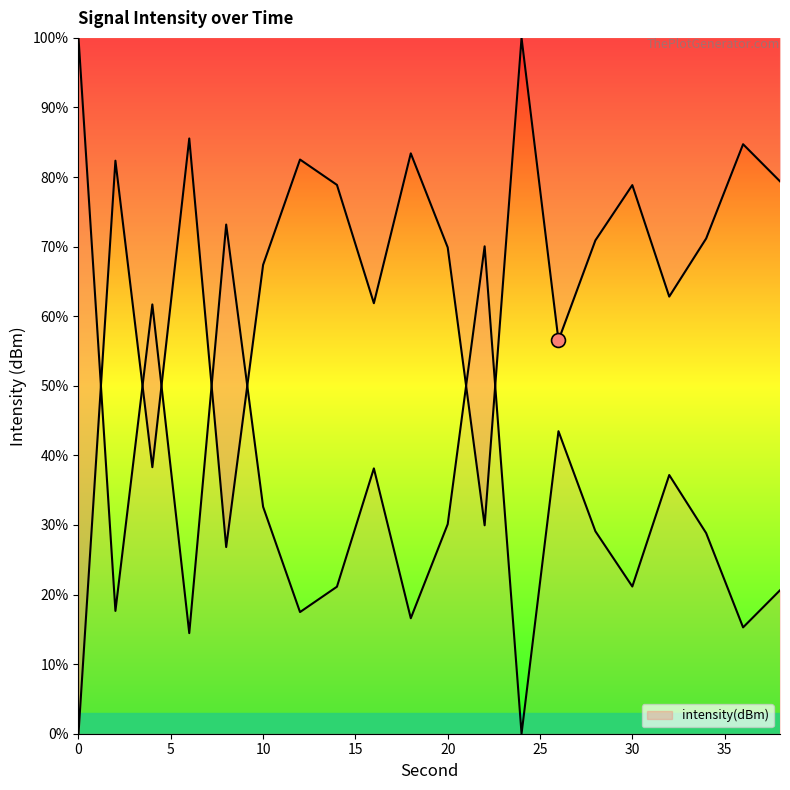

At which label is the value closest to 50?

26